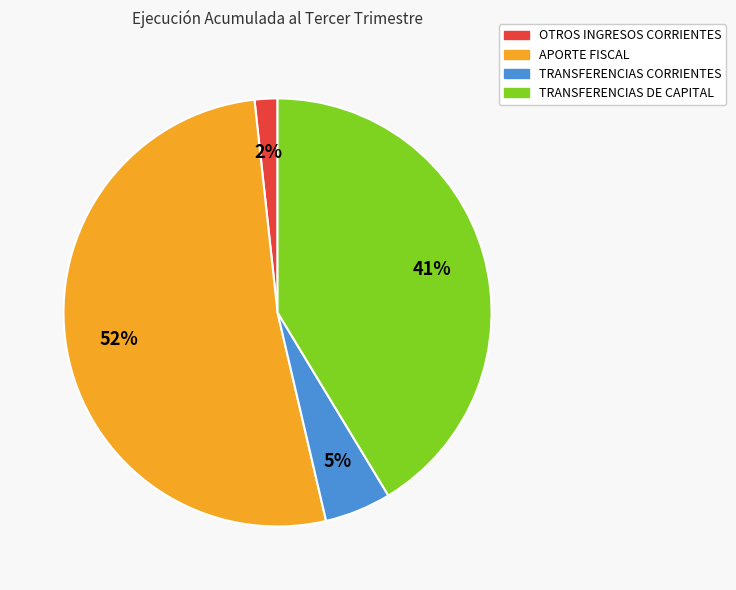

To the nearest percent, what is the difference between the OTROS INGRESOS CORRIENTES and TRANSFERENCIAS CORRIENTES slice percentages?

3%